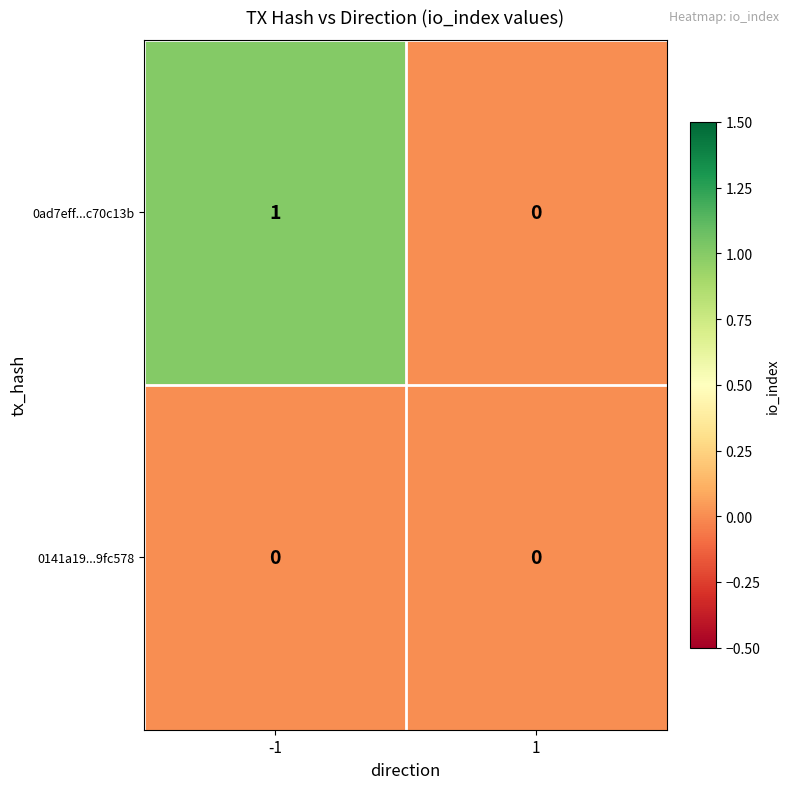

At -1, list the series in order from largest to smallest.

0ad7eff...c70c13b, 0141a19...9fc578